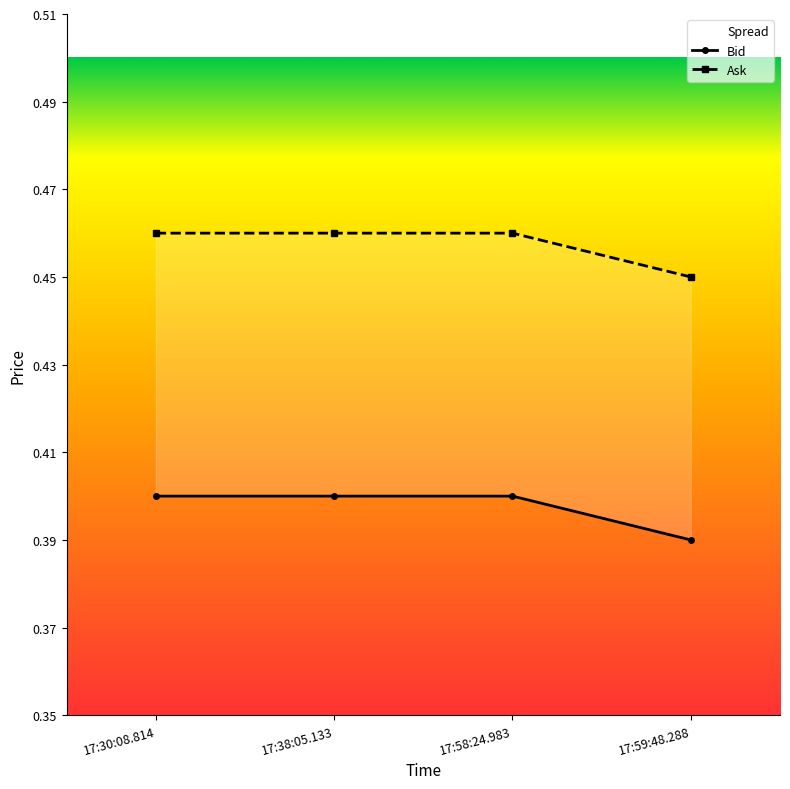

What is the difference between the highest and lowest values at 17:59:48.288?

0.1